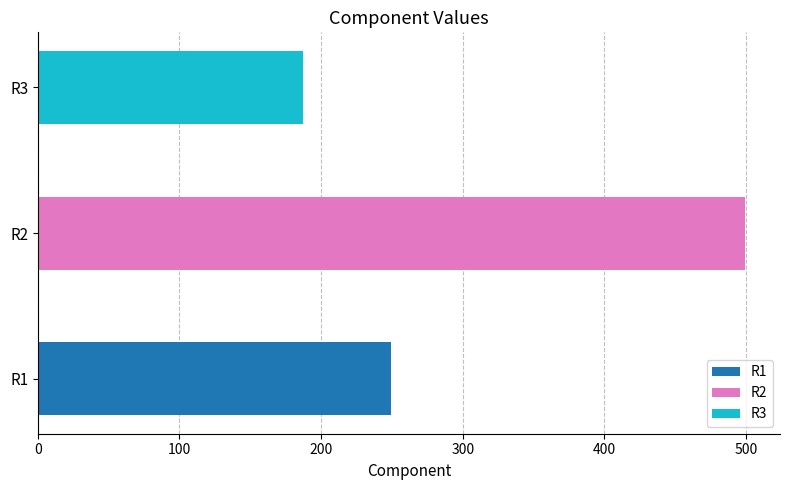

At which label does the data first exceed 249?

R2